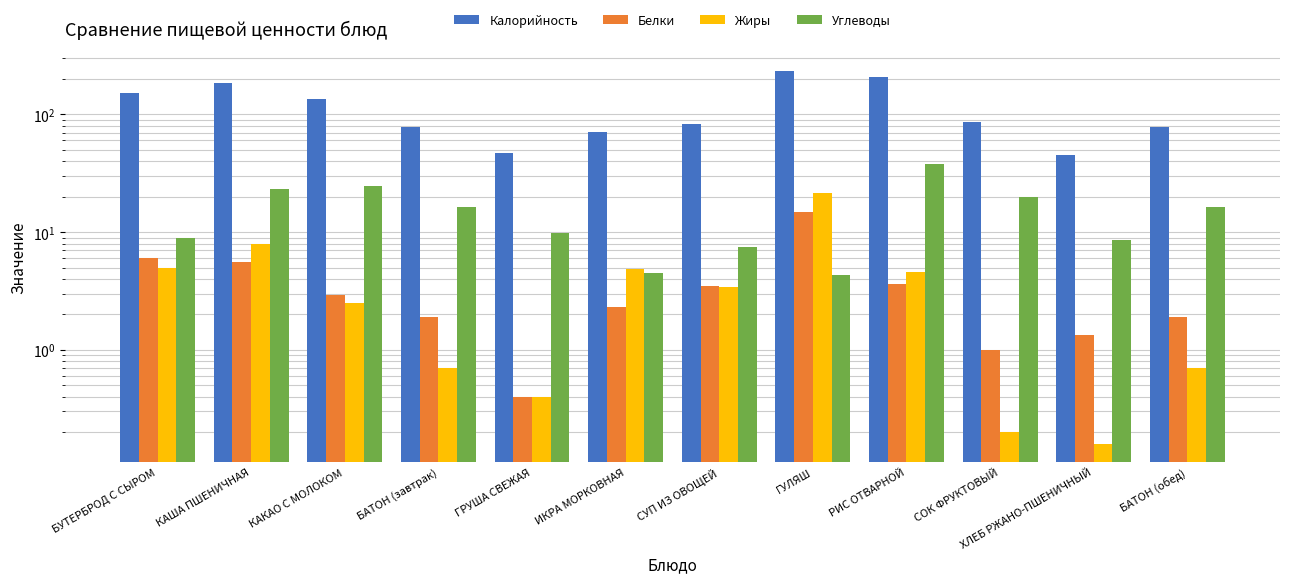

How many groups of bars are there?

12